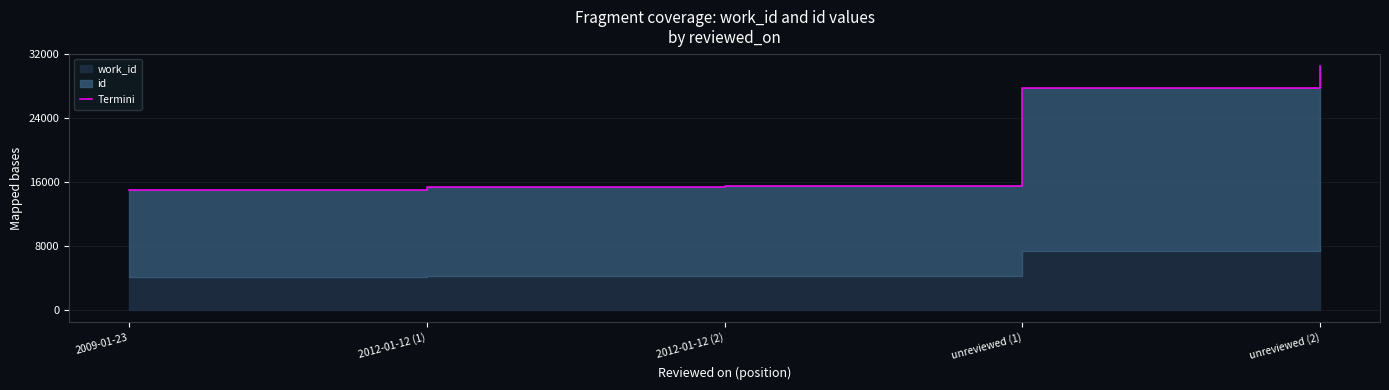

What is the approximate value at unreviewed (1)?

27801